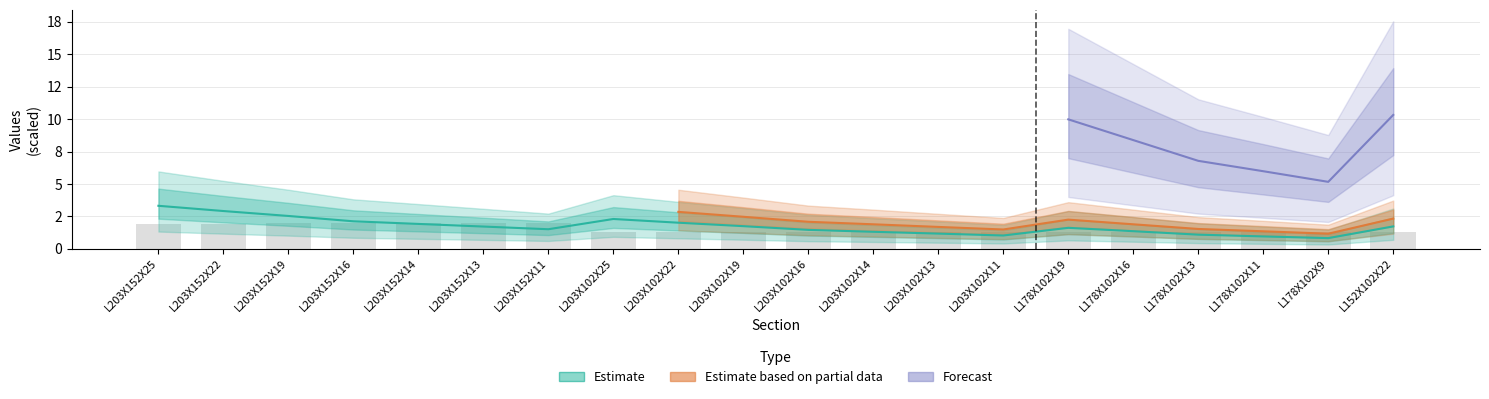

What is the minimum value shown in the chart?

0.8